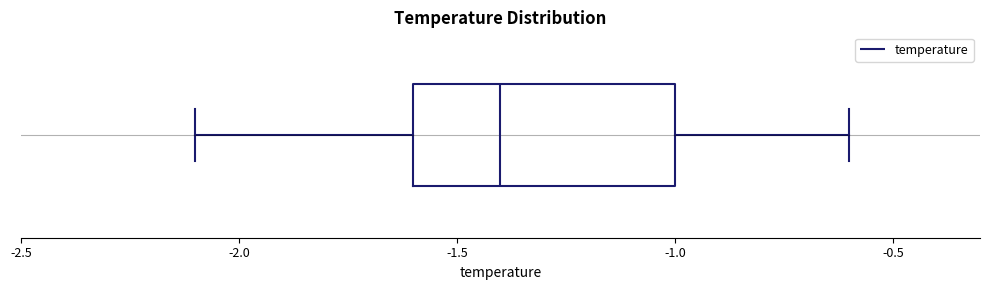

Where is the left edge of the box on the x-axis? The values are not printed on the chart, so give them approximately, as read against the axis.

-1.6